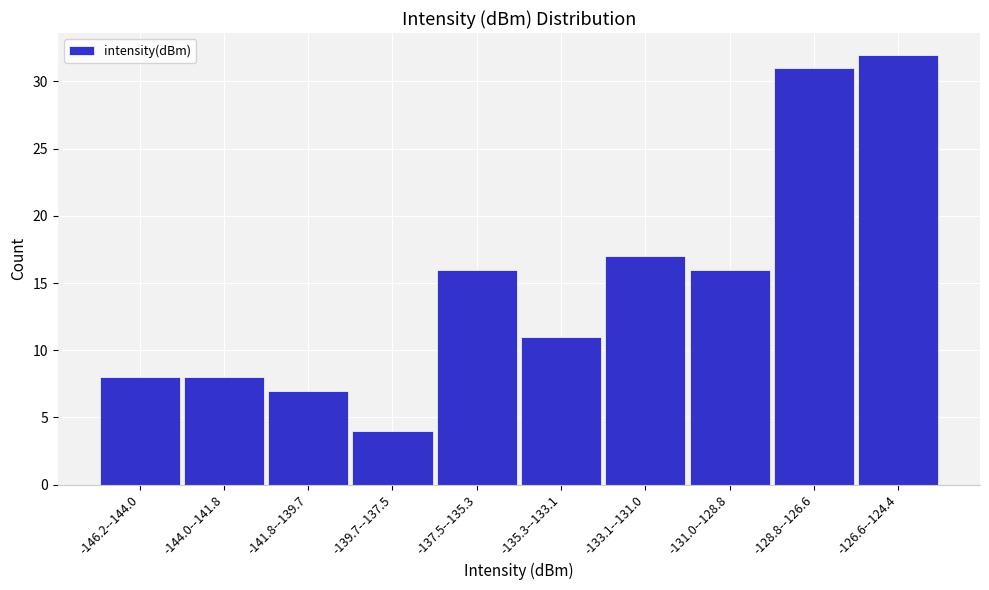

Reading left to right, list all the values displayed in this chart.

8	8	7	4	16	11	17	16	31	32